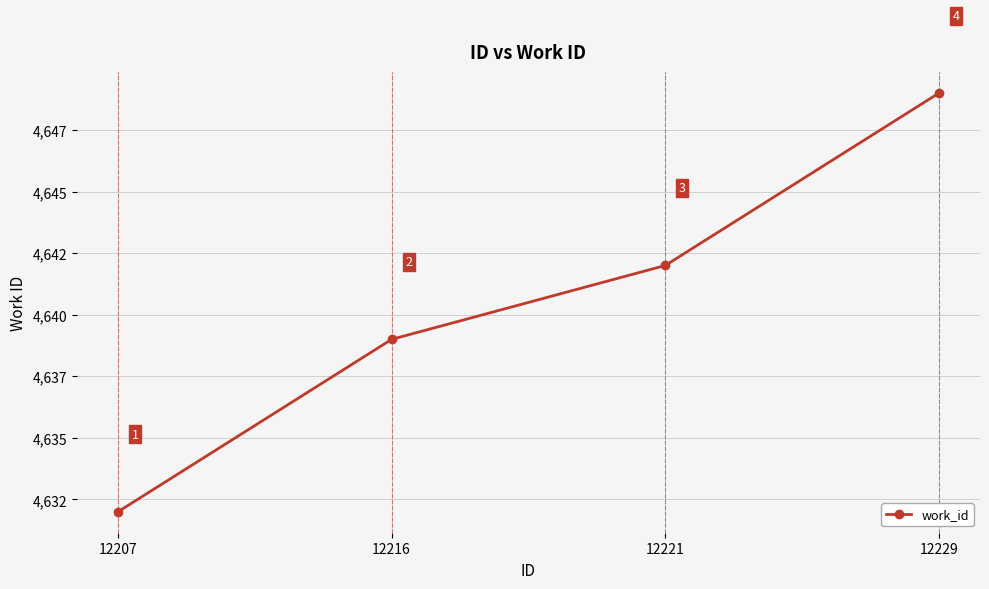

Rank the categories by value from lowest to highest.

12207, 12216, 12221, 12229